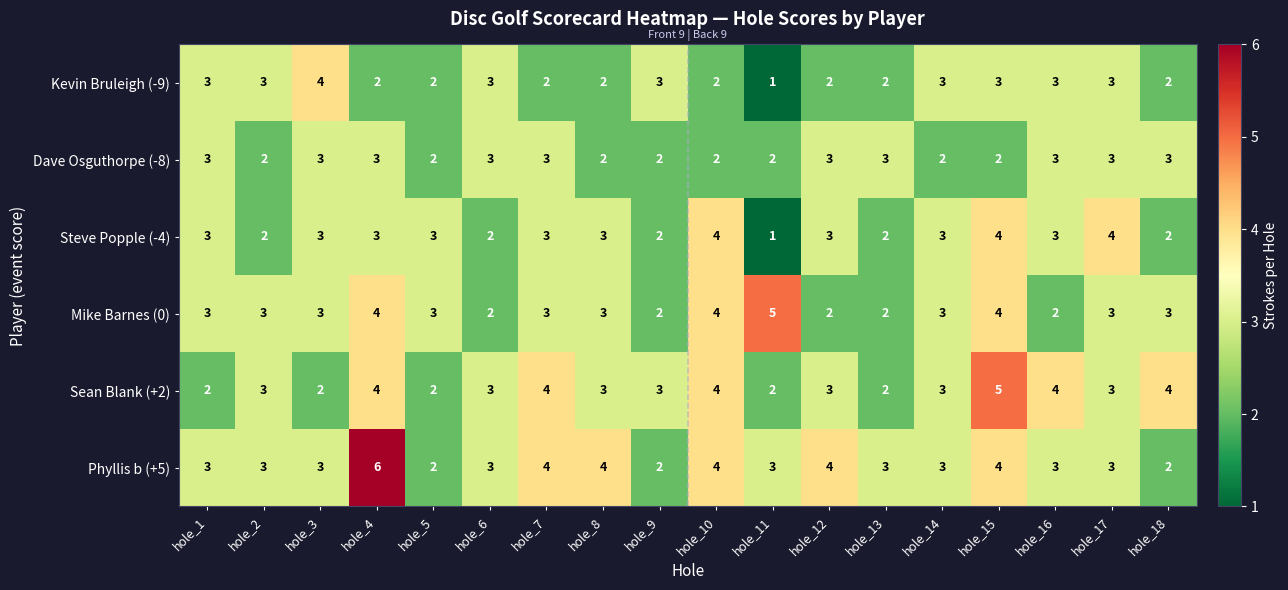

Which series has the largest range (max minus min)?

Phyllis b (+5)